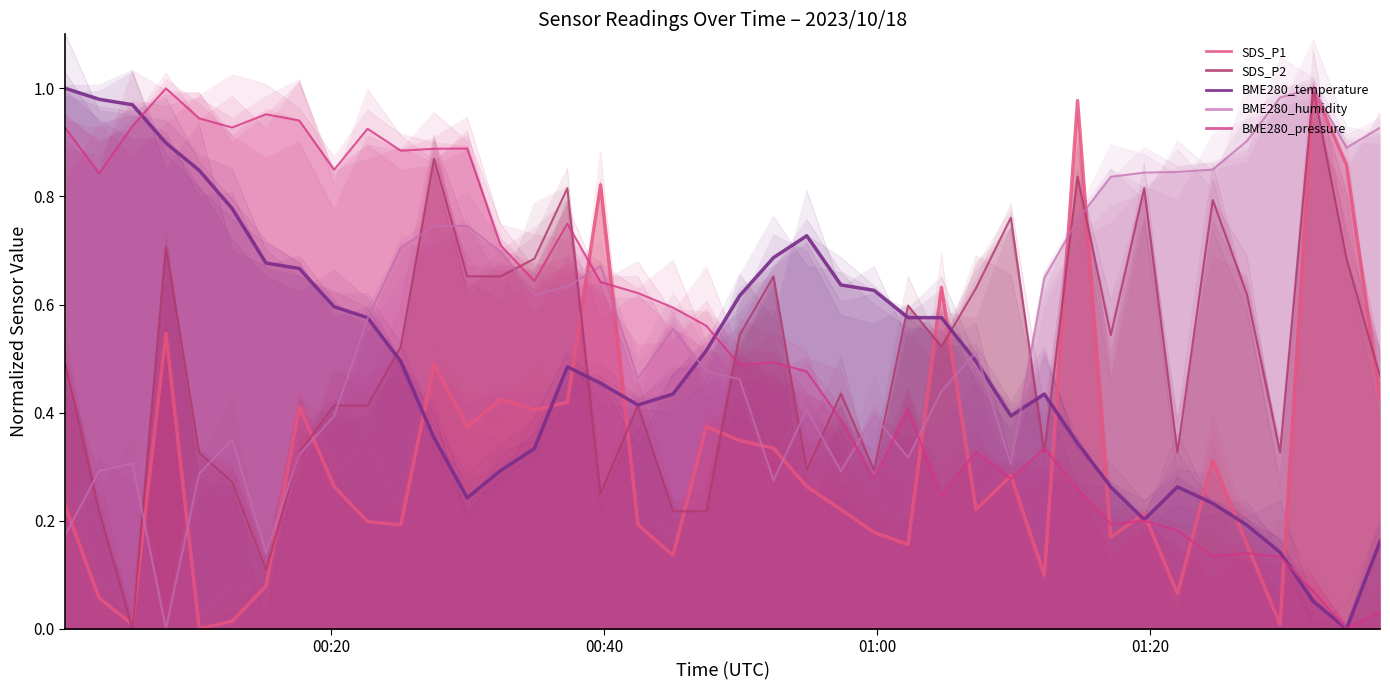

At which category is the sum across all series the highest?

2023/10/18 00:27:32